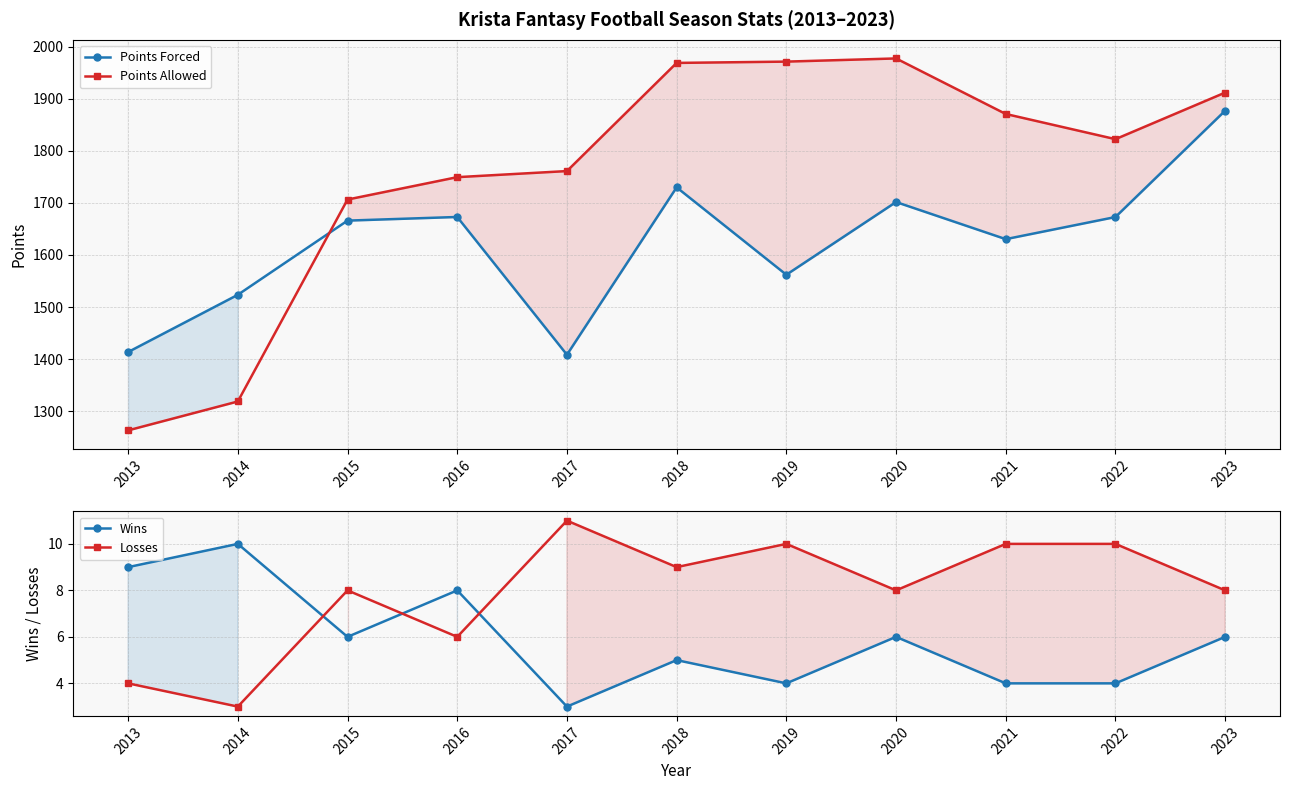

True or false: Points Allowed has a value of 1870.9 at 2021.

True